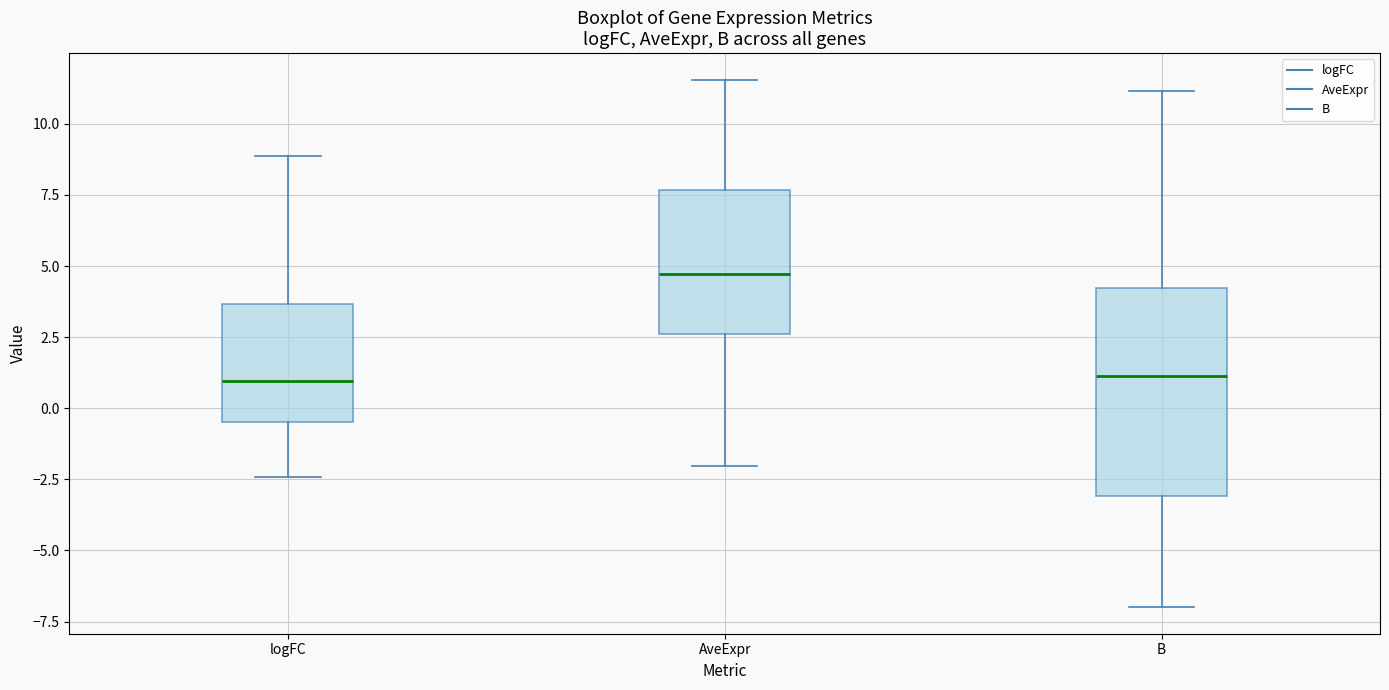

Reading left to right, transcribe this box plot: for each box, give where its median line is, the range the box spans, and where its two whiskers end, as read against the y-axis. The values are not printed on the chart, so give them approximately, as read against the axis.

logFC: median 1.0, box -0.5 to 3.5, whiskers -2.5 to 9.0
AveExpr: median 4.5, box 2.5 to 7.5, whiskers -2.0 to 11.5
B: median 1.0, box -3.0 to 4.0, whiskers -7.0 to 11.0